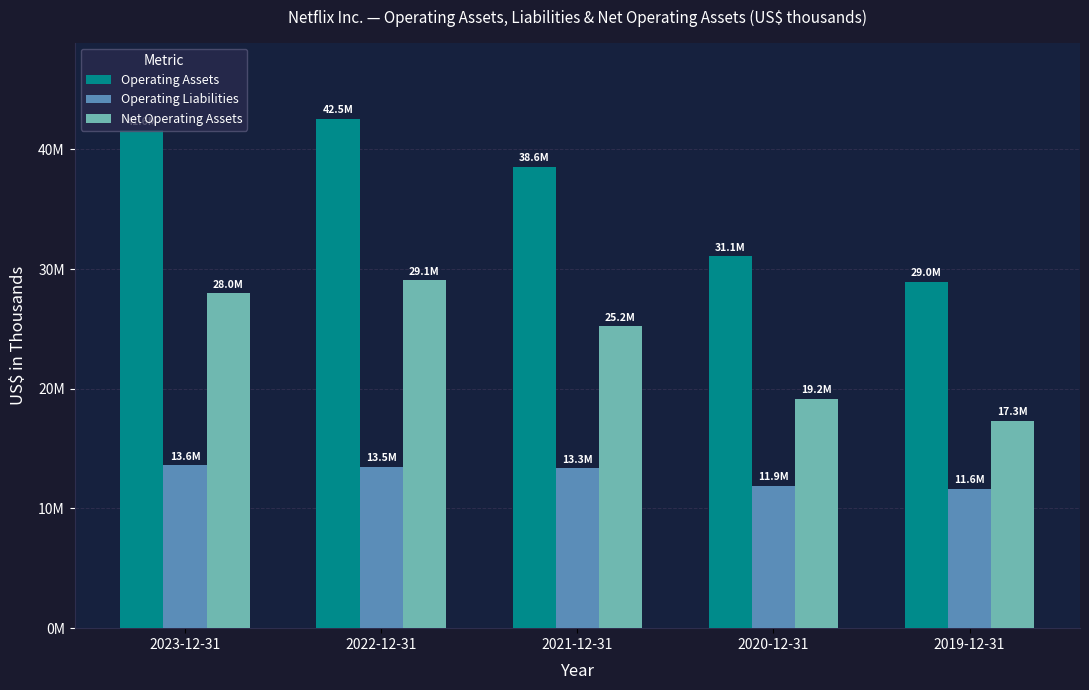

Are the bars grouped side by side (vs. stacked)?

Yes